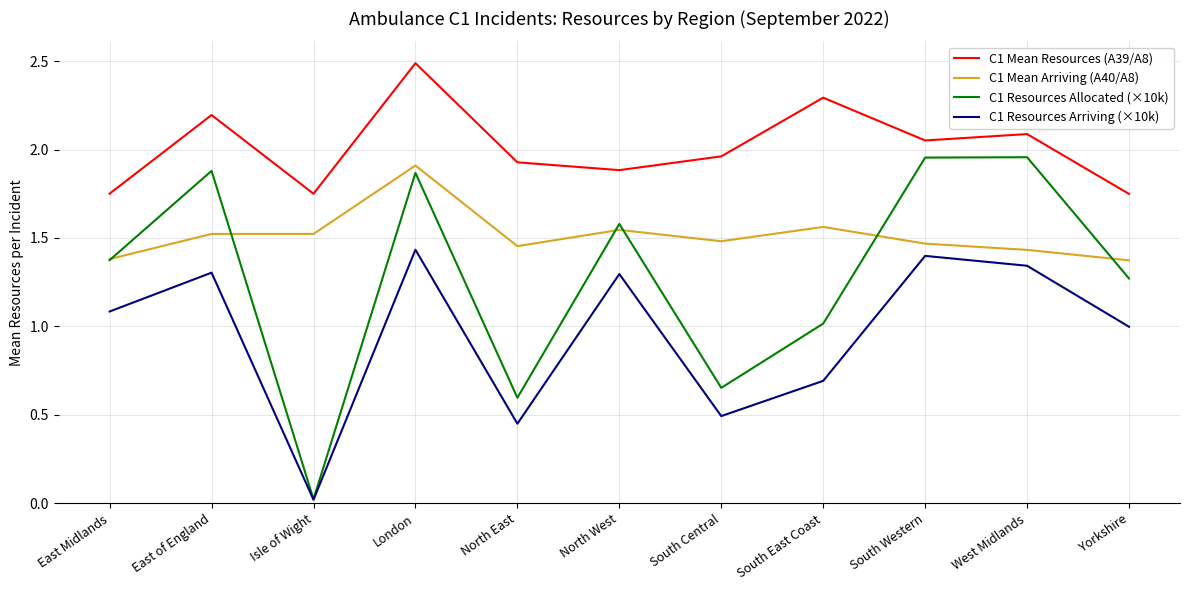

How many lines are shown in the chart?

4